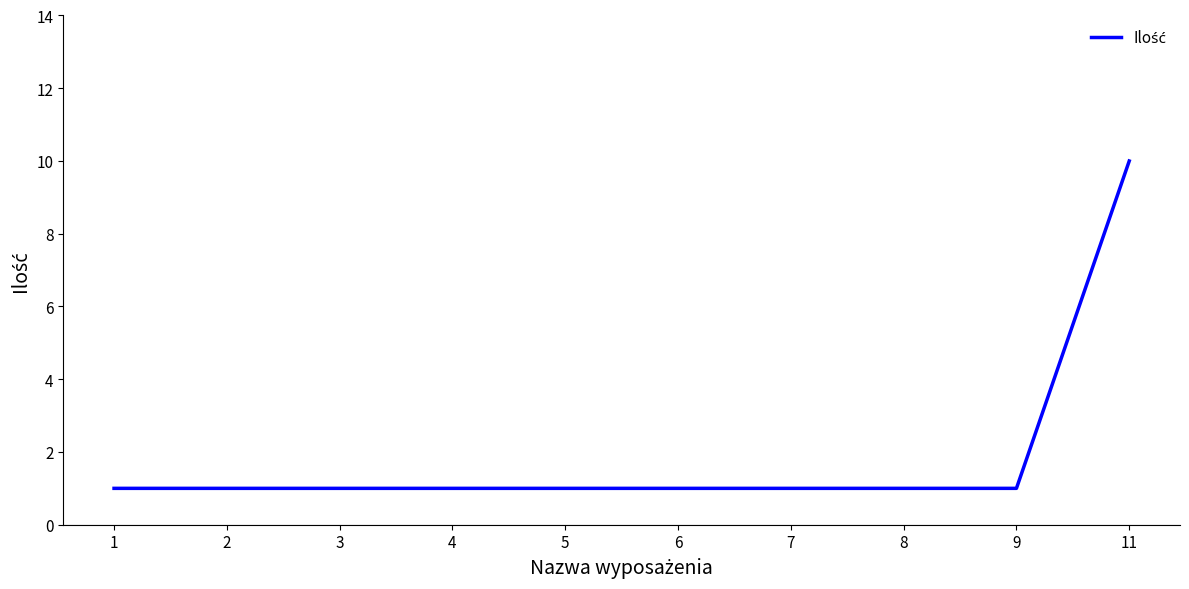

Reading right to left, what are all the values shown in this chart?

11=10	9=1	8=1	7=1	6=1	5=1	4=1	3=1	2=1	1=1